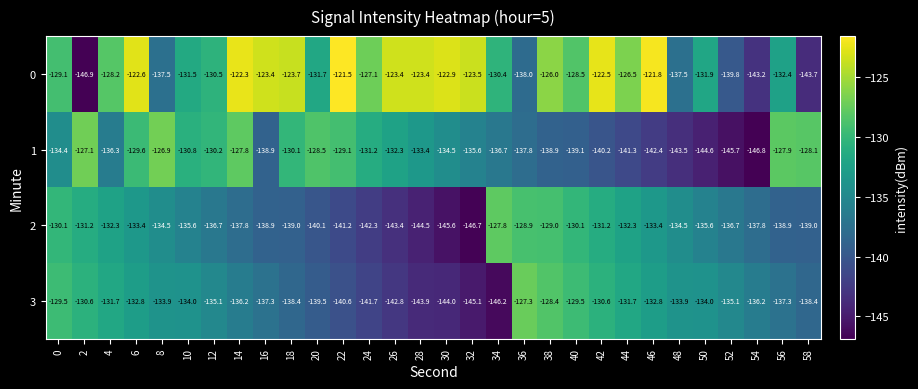

Read the 2 value at 58.

-139.0